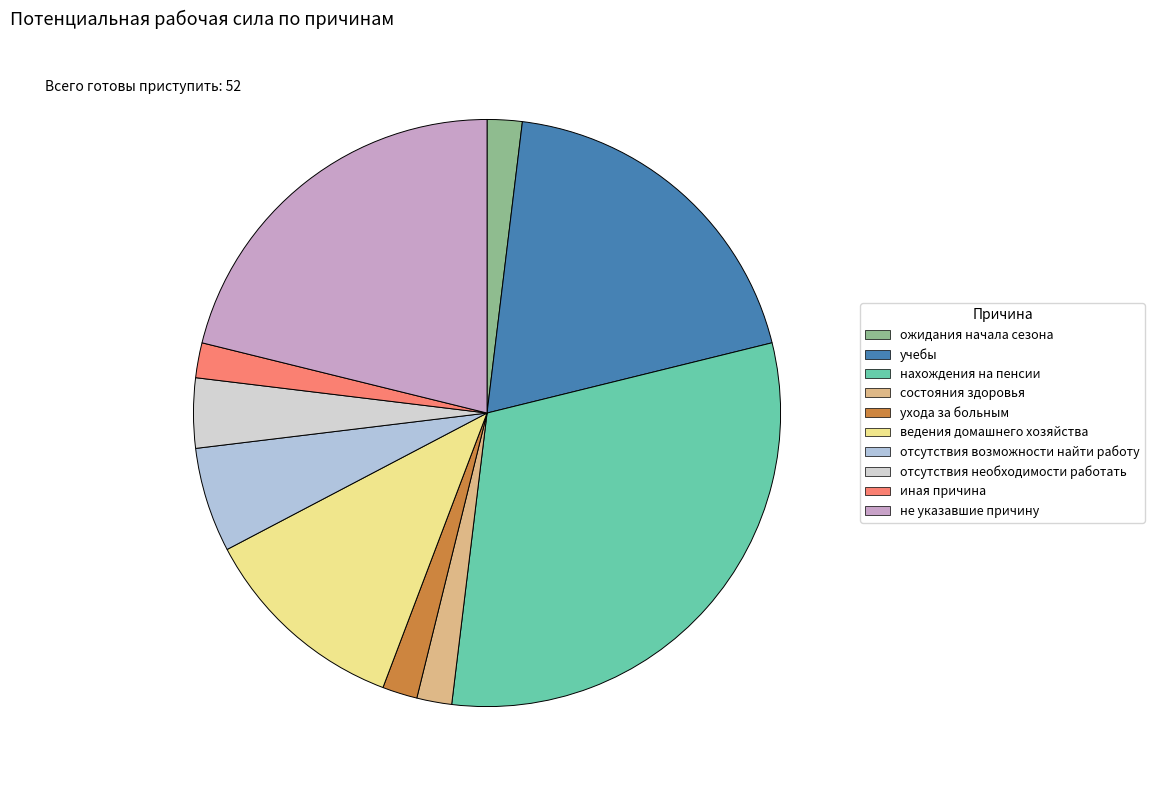

How many slices are in this pie chart?

10